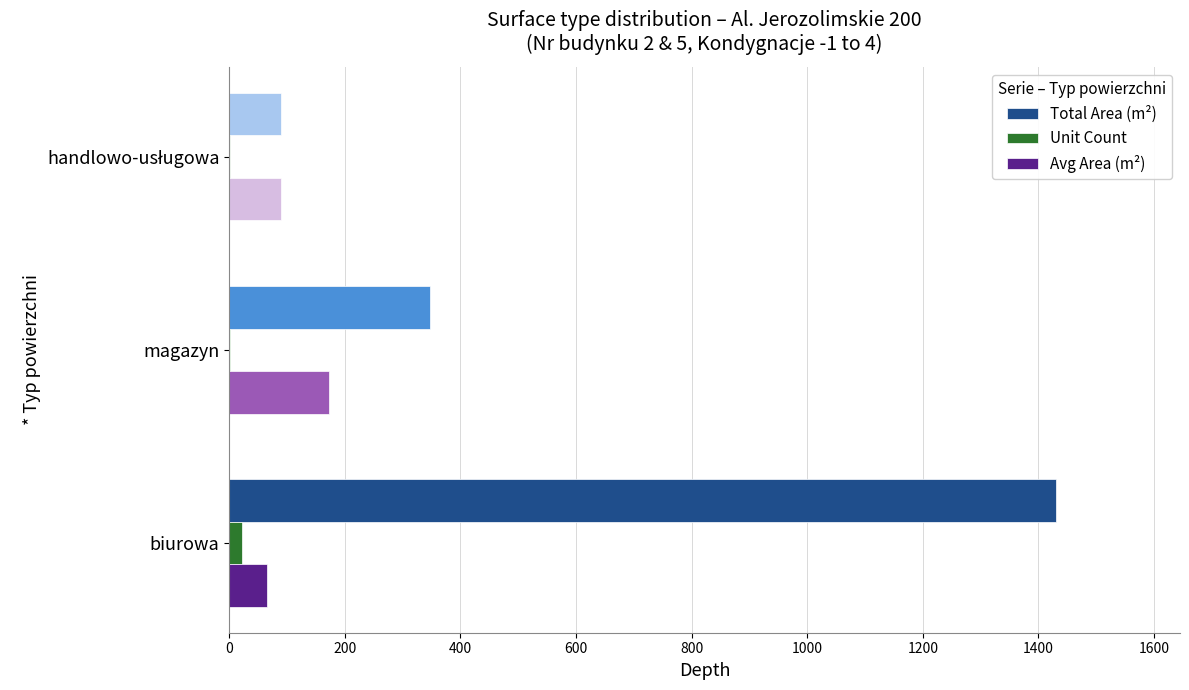

What is the maximum value shown in the chart?

1430.5